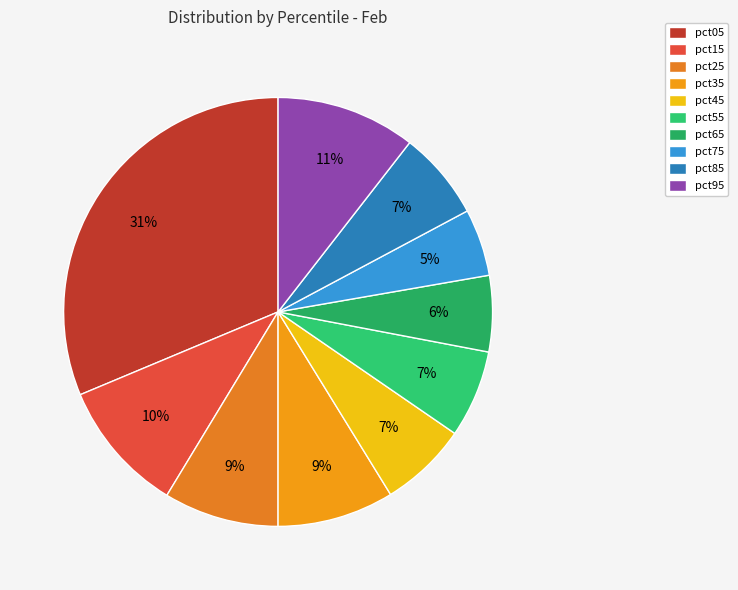

Is it true that pct85 is 7% of the pie?

True